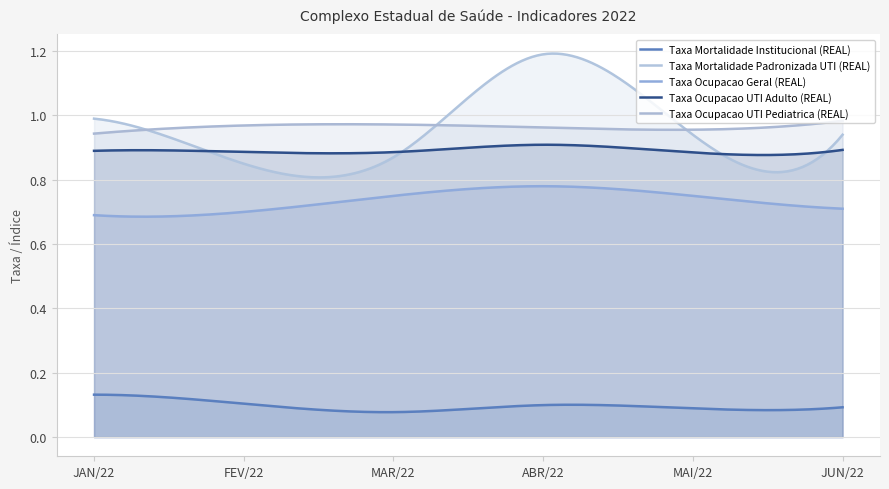

Rank the series at FEV/22 from lowest to highest value.

Taxa Mortalidade Institucional (REAL), Taxa Ocupacao Geral (REAL), Taxa Mortalidade Padronizada UTI (REAL), Taxa Ocupacao UTI Adulto (REAL), Taxa Ocupacao UTI Pediatrica (REAL)